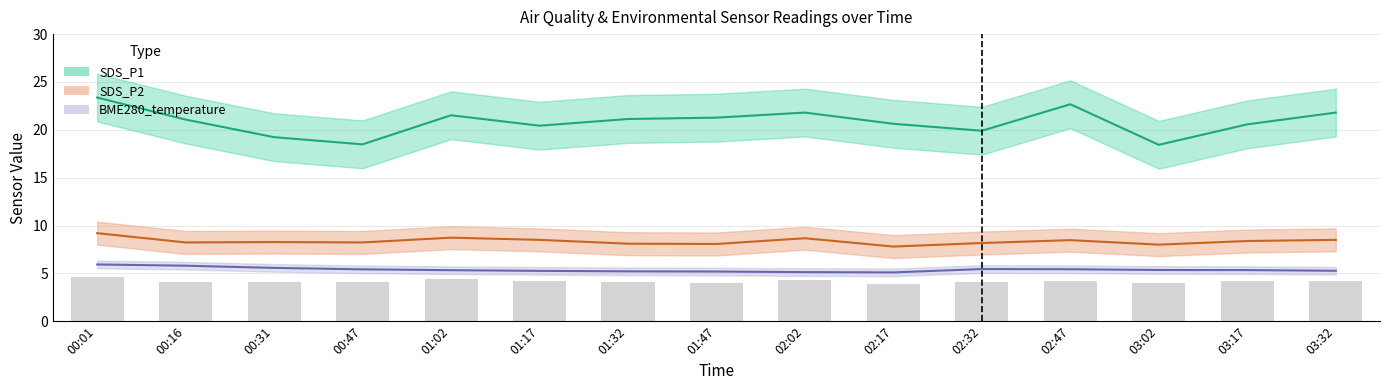

How many groups of bars are there?

15